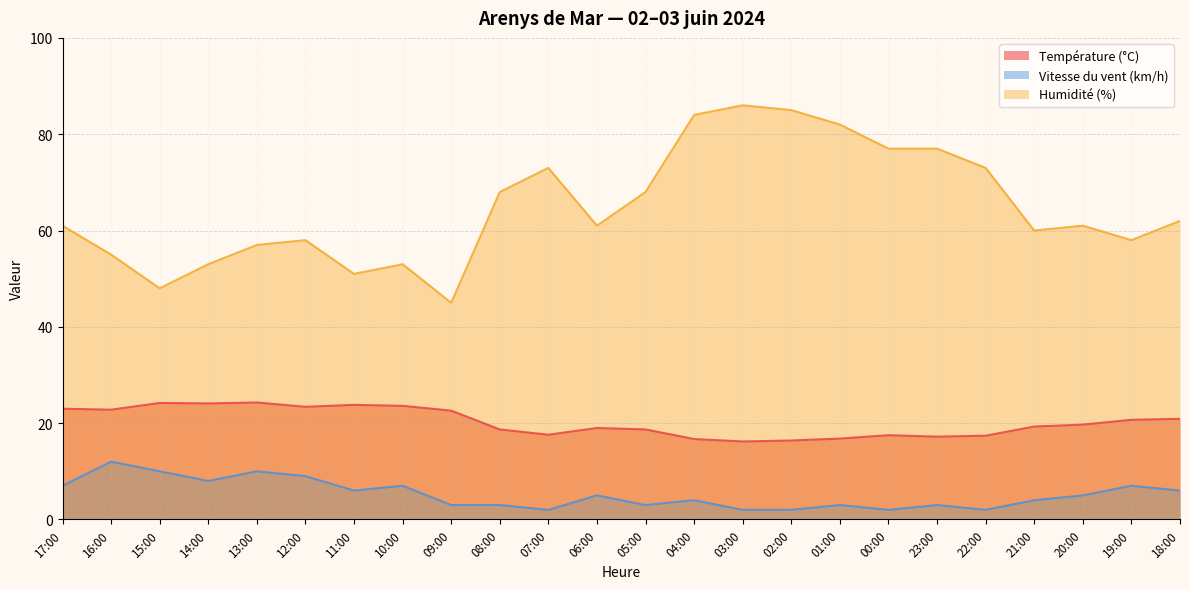

What is the spread (max minus min) of values at 11:00?

45.0